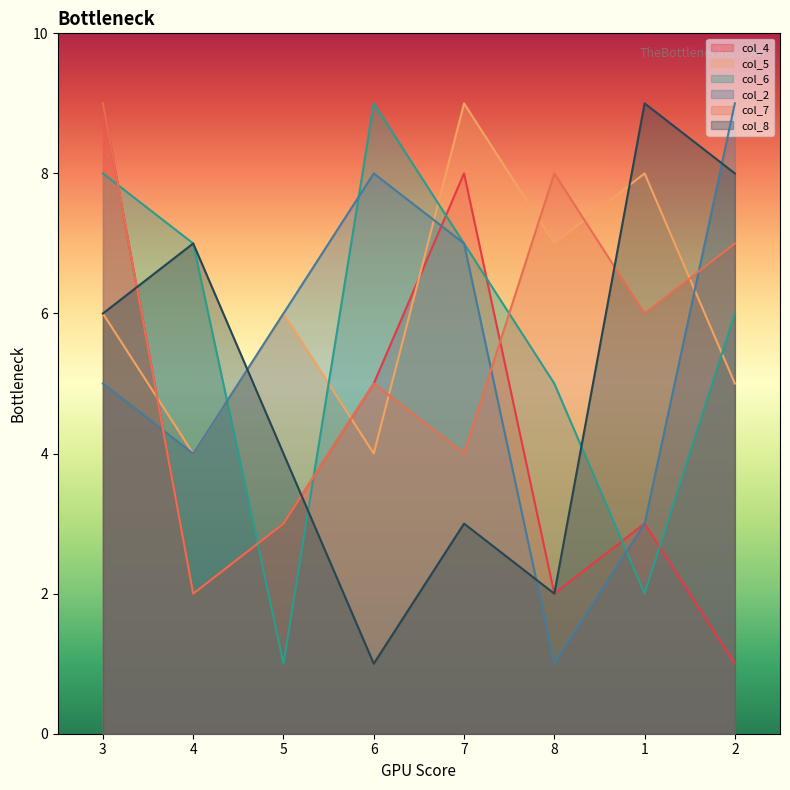

What is the difference between the col_5 values at 6 and 5?

2